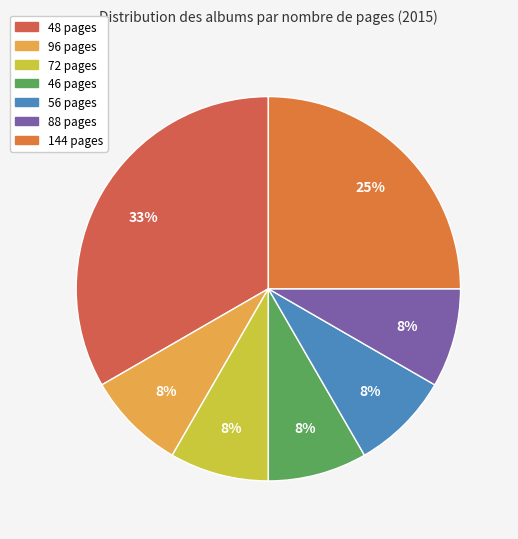

Count the number of slices in the pie.

7